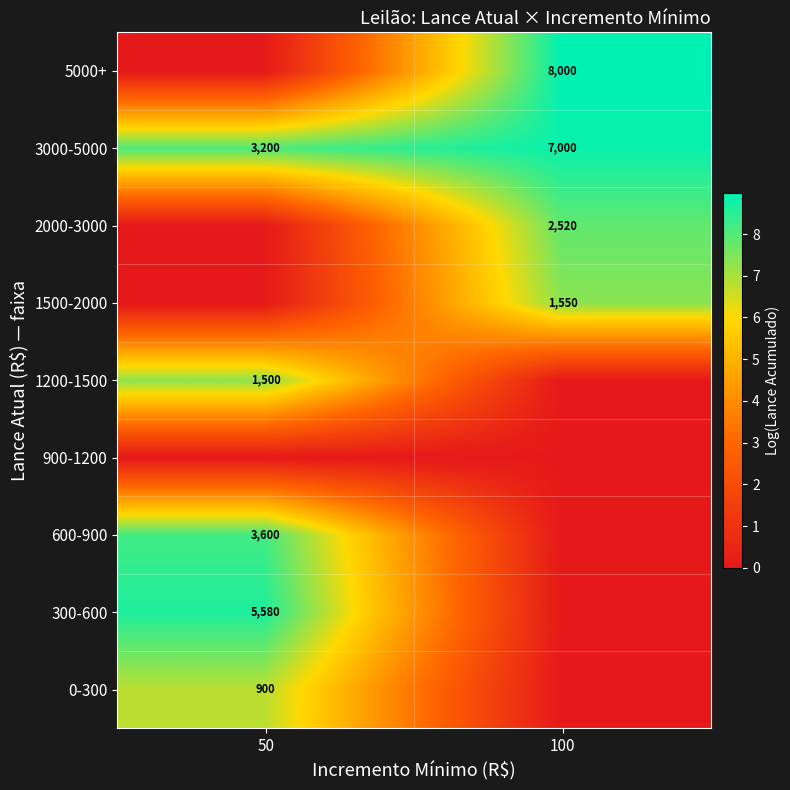

At which label is 3000-5000 closest to 5100?

50